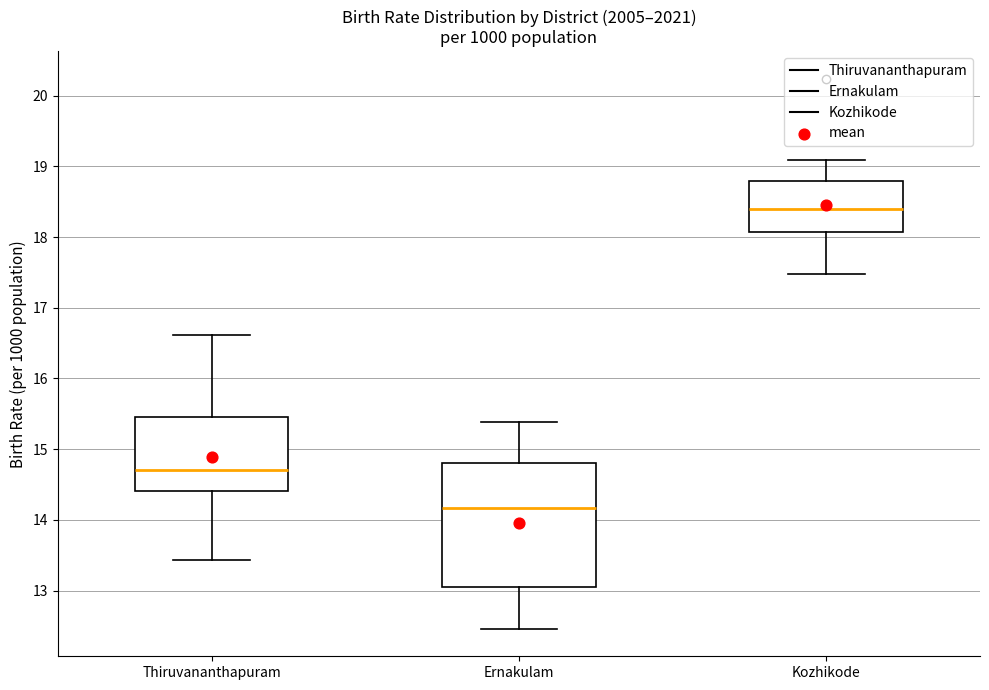

Where does the median line of the box for Kozhikode sit on the y-axis? The values are not printed on the chart, so give them approximately, as read against the axis.

18.4